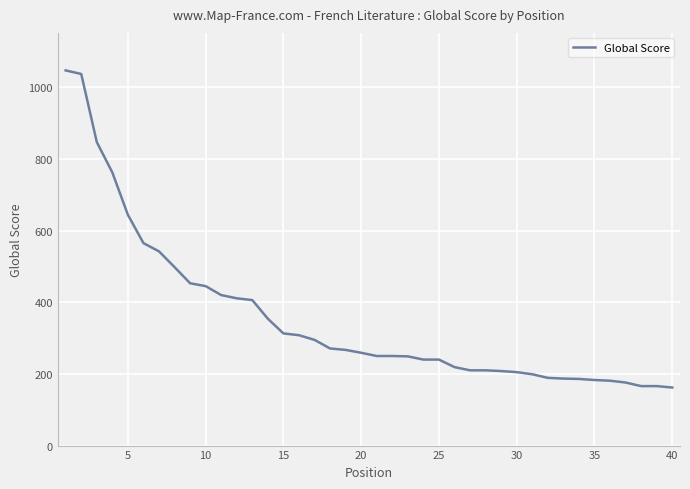

What is the difference between the maximum and minimum values?

885